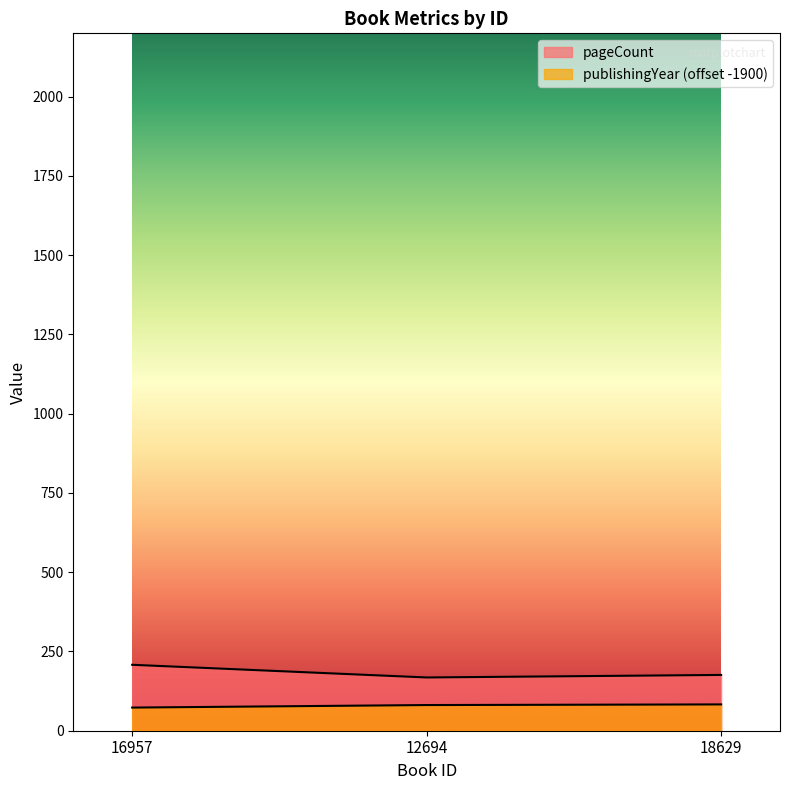

The publishingYear series shows 40 at 18629. True or false?

False